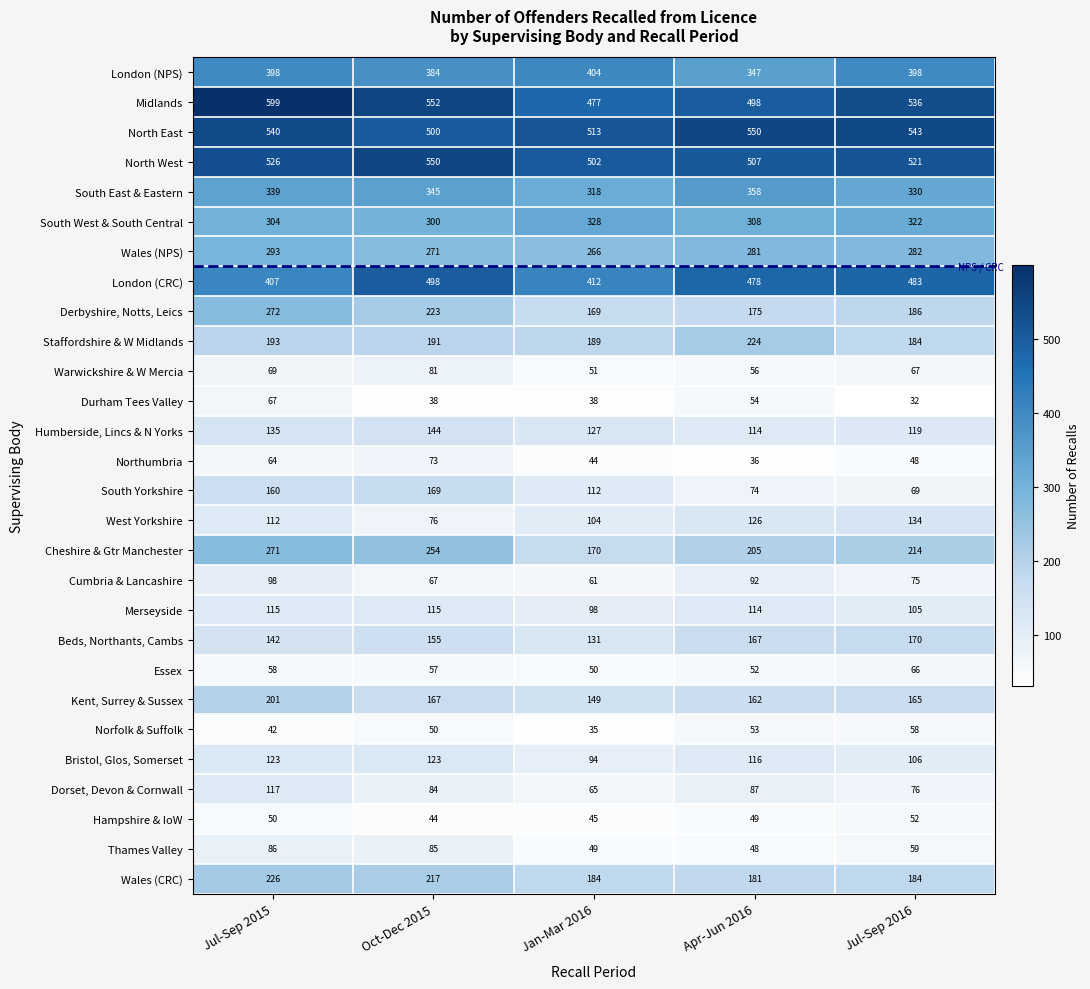

Rank the categories by Essex value from lowest to highest.

Jan-Mar 2016, Apr-Jun 2016, Oct-Dec 2015, Jul-Sep 2015, Jul-Sep 2016